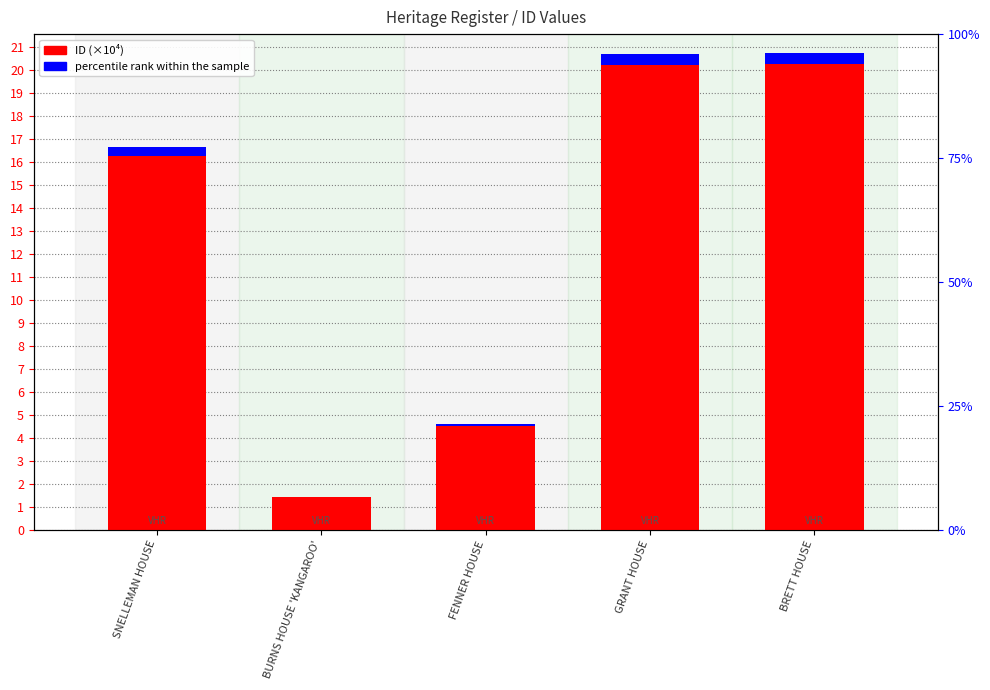

Which label corresponds to the largest value in the chart?

BRETT HOUSE